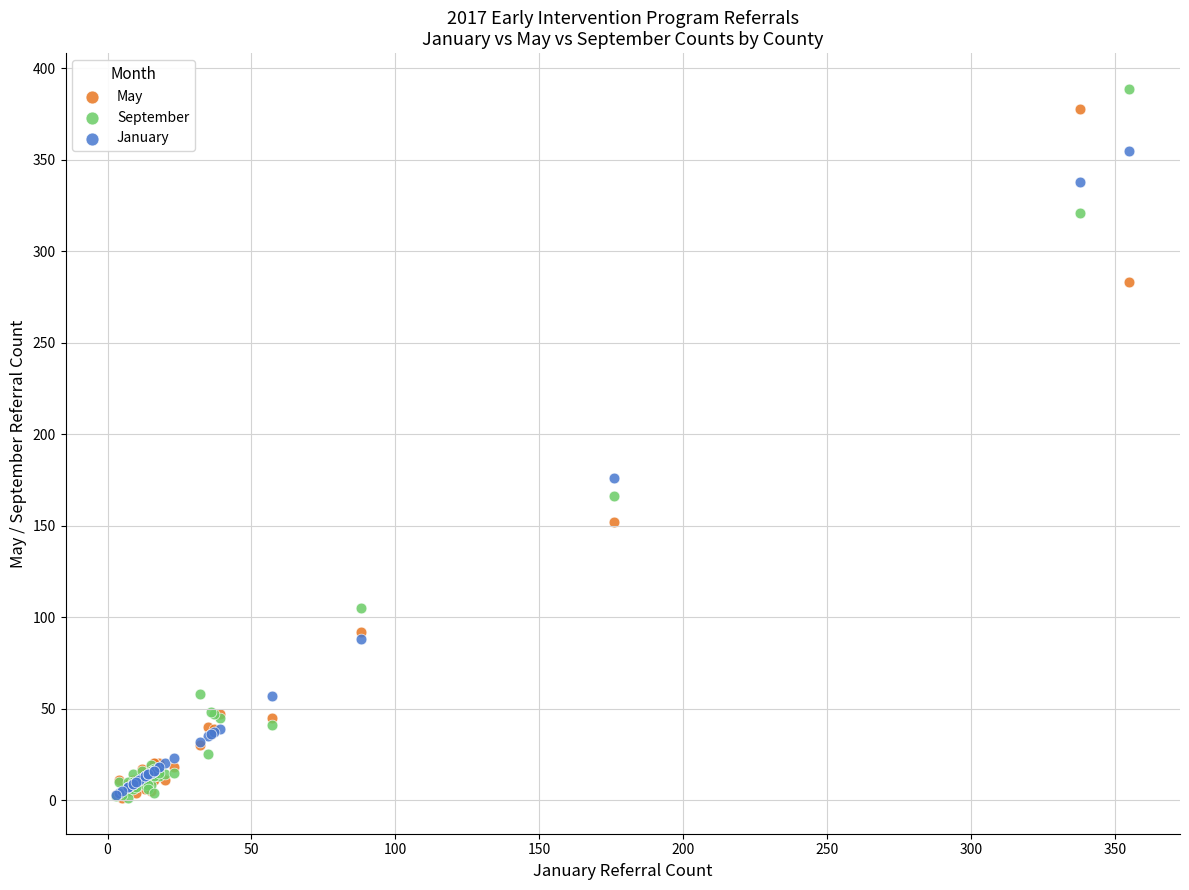

Across all series, what Y value is closest to 195?

176